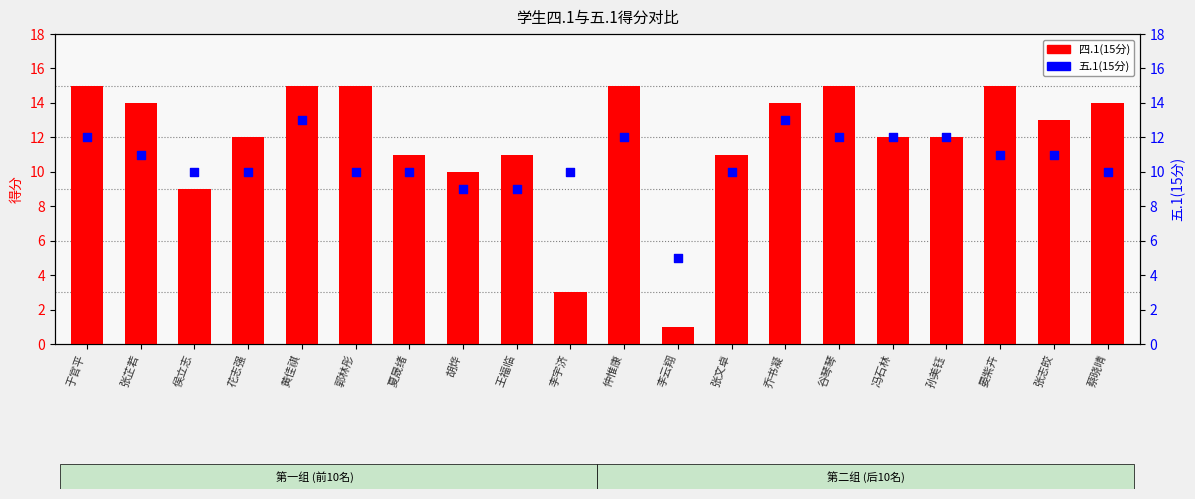

Between 李宇济 and 胡烨, which is larger?

胡烨